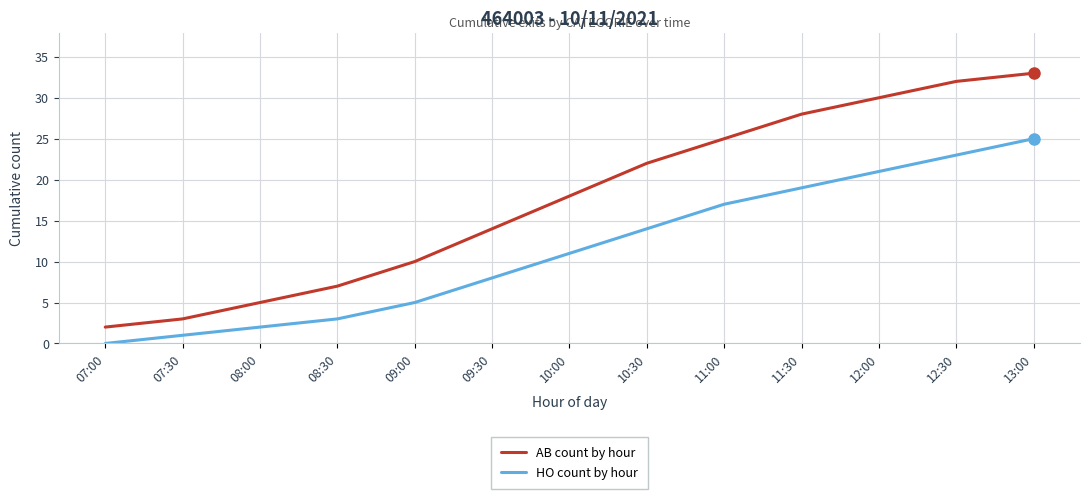

What is the difference between the maximum and minimum values in the HO count by hour series?

25